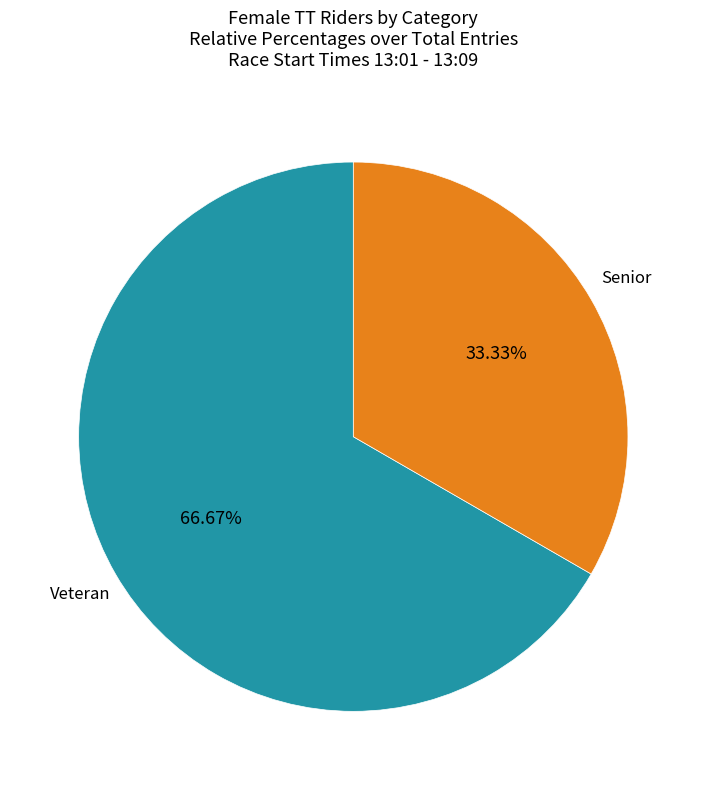

Is there any slice that represents more than half of the pie?

Yes